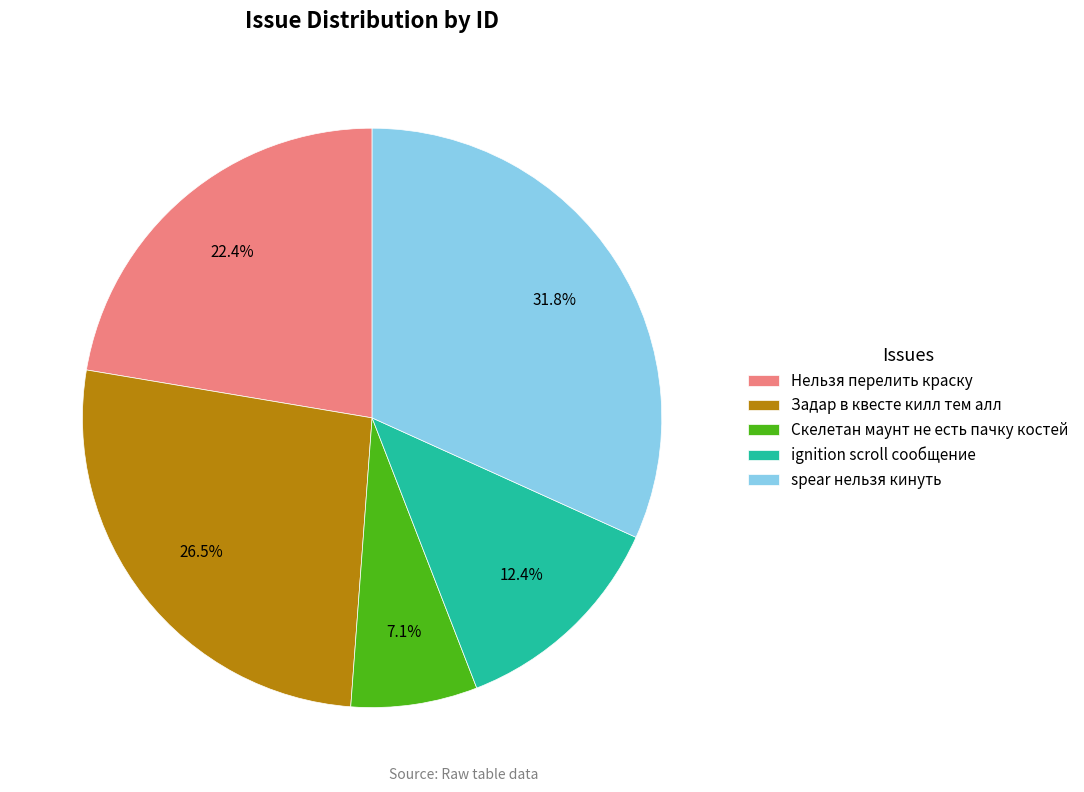

Which category has the biggest portion of the pie?

spear нельзя кинуть